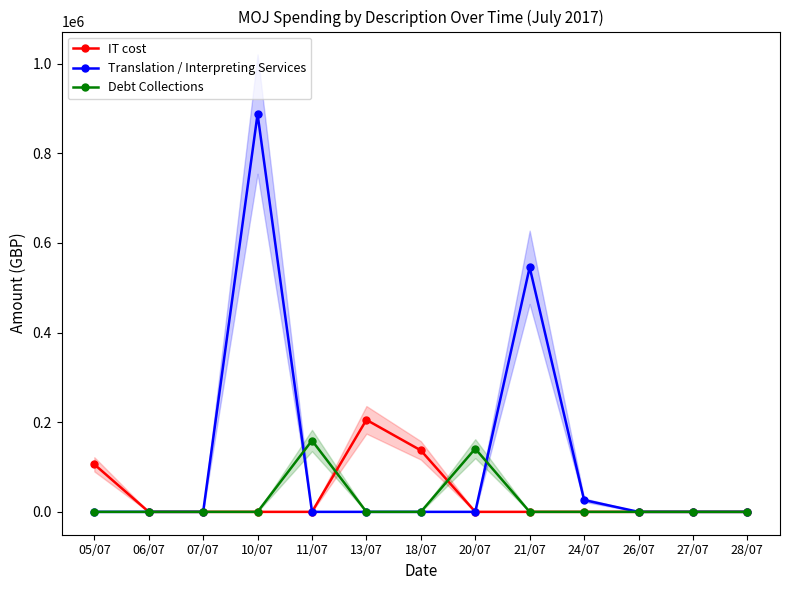

List the labels in order of IT cost value, largest first.

13/07, 18/07, 05/07, 06/07, 07/07, 10/07, 11/07, 20/07, 21/07, 24/07, 26/07, 27/07, 28/07